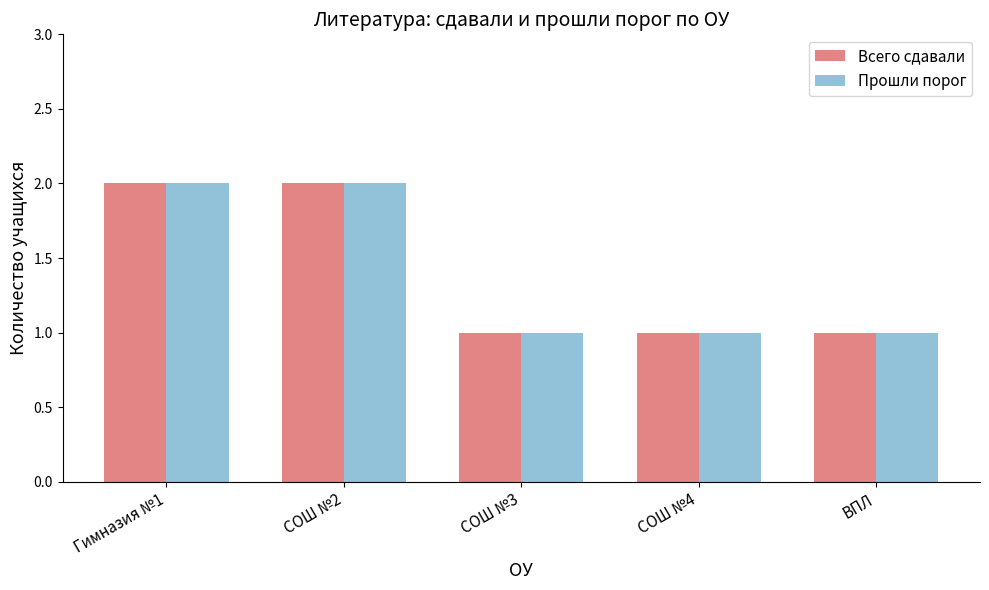

What is the value of the Прошли порог bar at the 4th from the left?

1